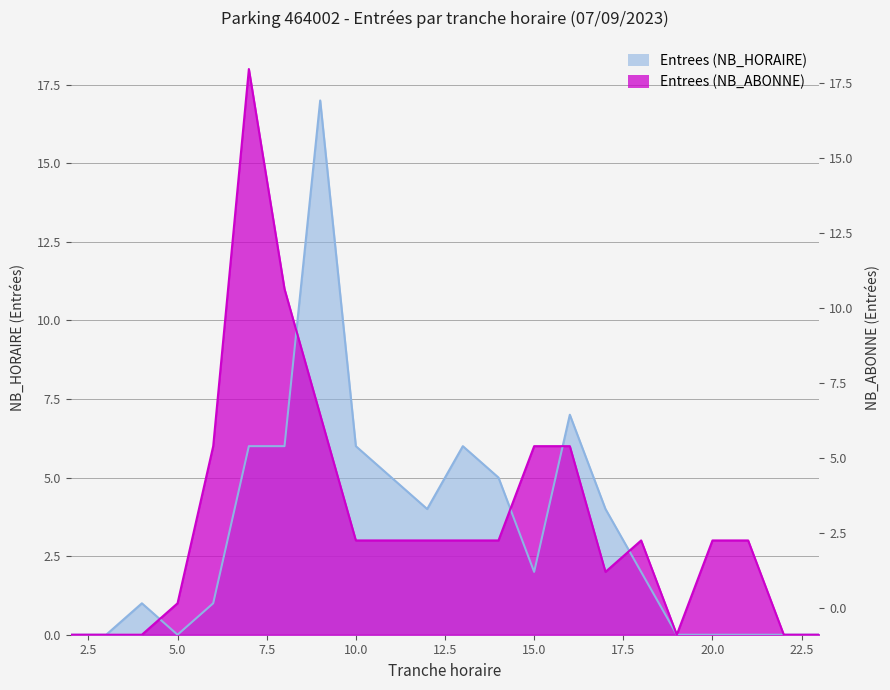

Reading right to left, list all the values displayed in this chart.

Entrees (NB_HORAIRE): 23=0	22=0	21=0	20=0	19=0	18=2	17=4	16=7	15=2	14=5	13=6	12=4	11=5	10=6	9=17	8=6	7=6	6=1	5=0	4=1	3=0	2=0
Entrees (NB_ABONNE): 23=0	22=0	21=3	20=3	19=0	18=3	17=2	16=6	15=6	14=3	13=3	12=3	11=3	10=3	9=7	8=11	7=18	6=6	5=1	4=0	3=0	2=0